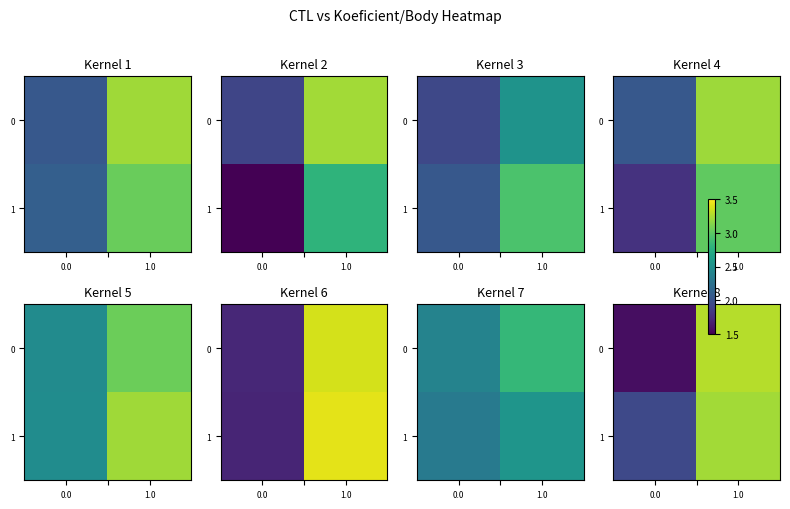

At how many categories does at least one series exceed 2?

1